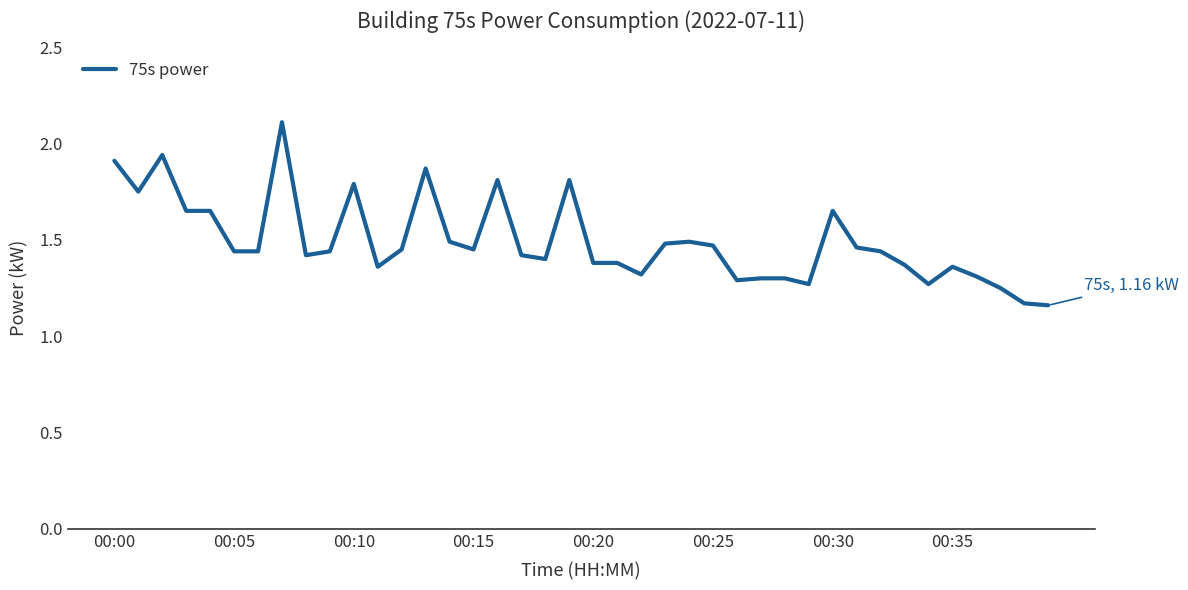

What is the greatest value displayed?

2.1